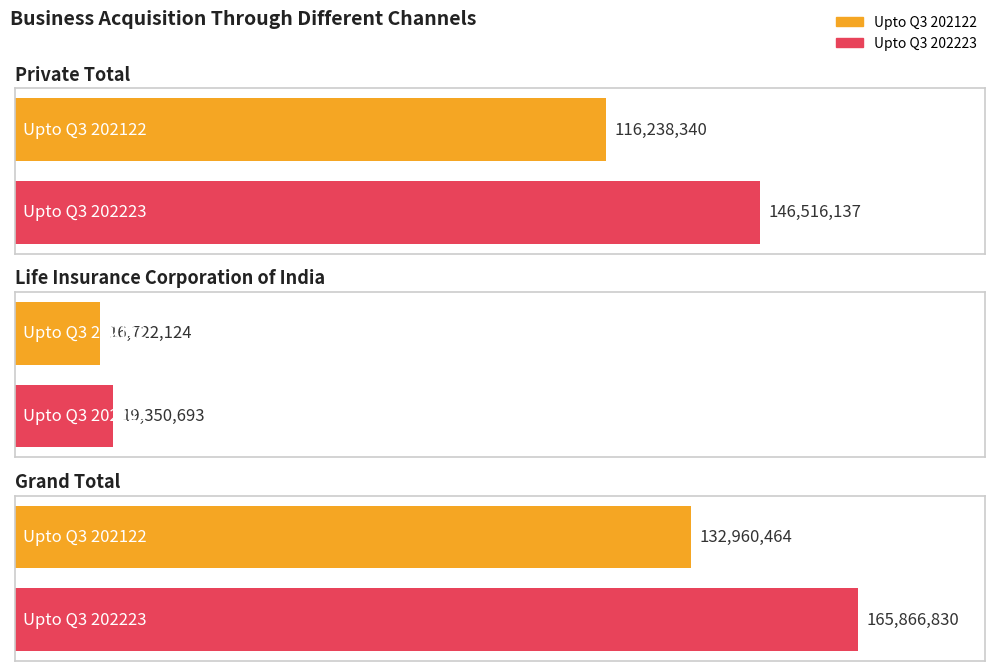

Reading left to right, extract all data points from this chart.

Upto Q3 202122: Private Total=116238340	Life Insurance Corporation of India=16722124	Grand Total=132960464
Upto Q3 202223: Private Total=146516137	Life Insurance Corporation of India=19350693	Grand Total=165866830